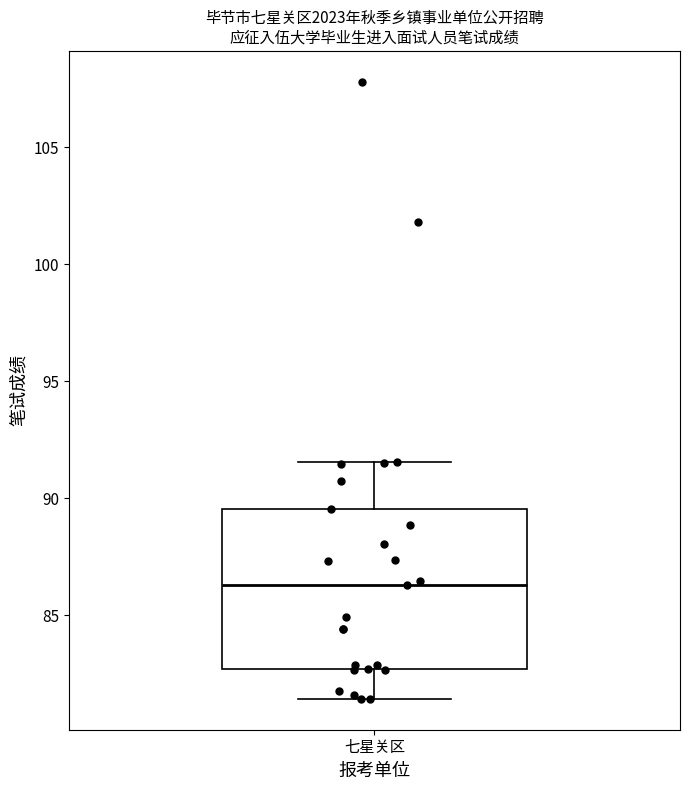

Where does the upper whisker of the box for 七星关区 end on the y-axis? The values are not printed on the chart, so give them approximately, as read against the axis.

91.5